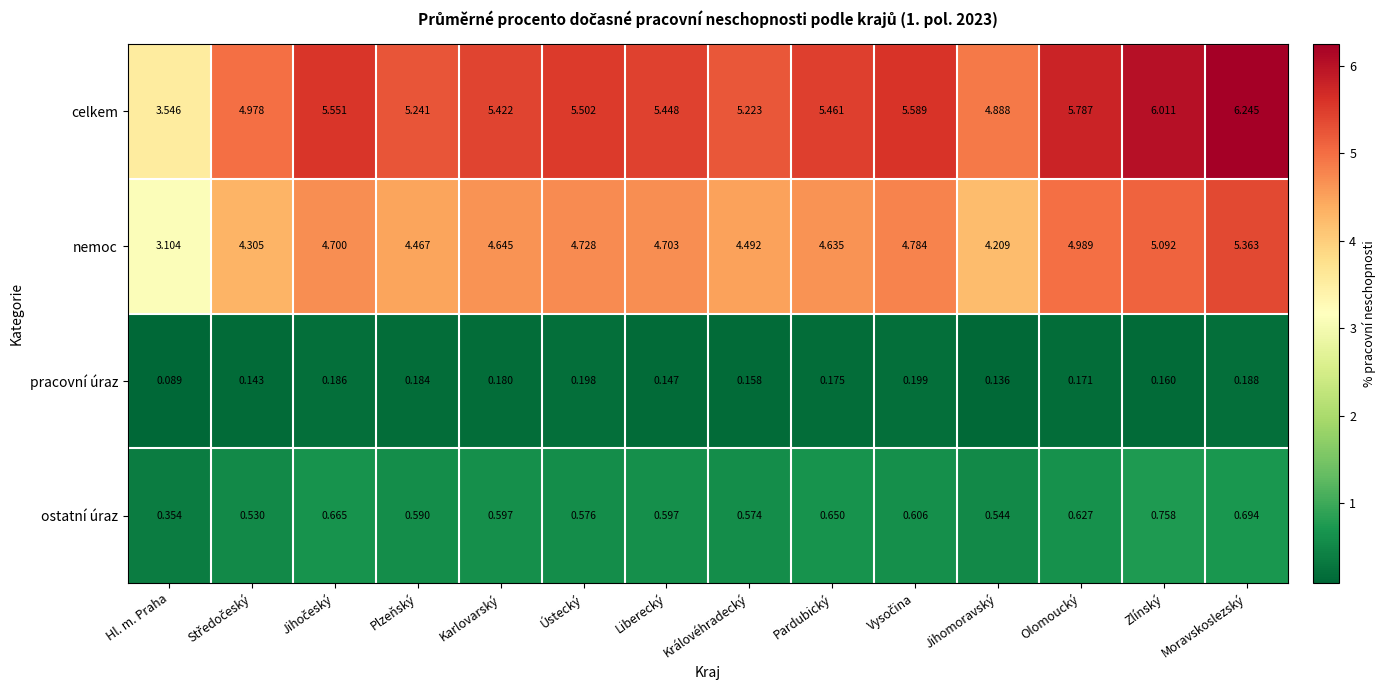

At which category is the sum across all series the highest?

Moravskoslezský